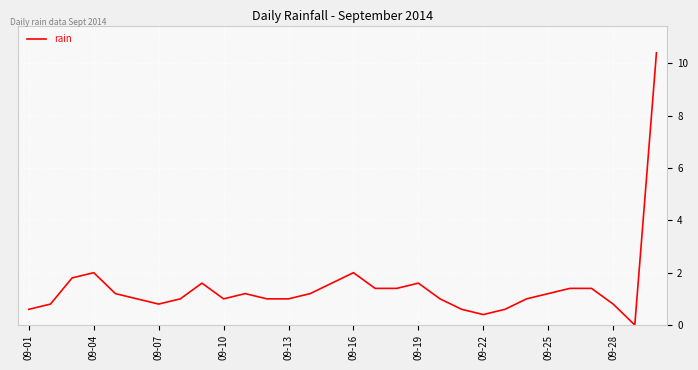

What is the difference between the maximum and minimum values?

10.4